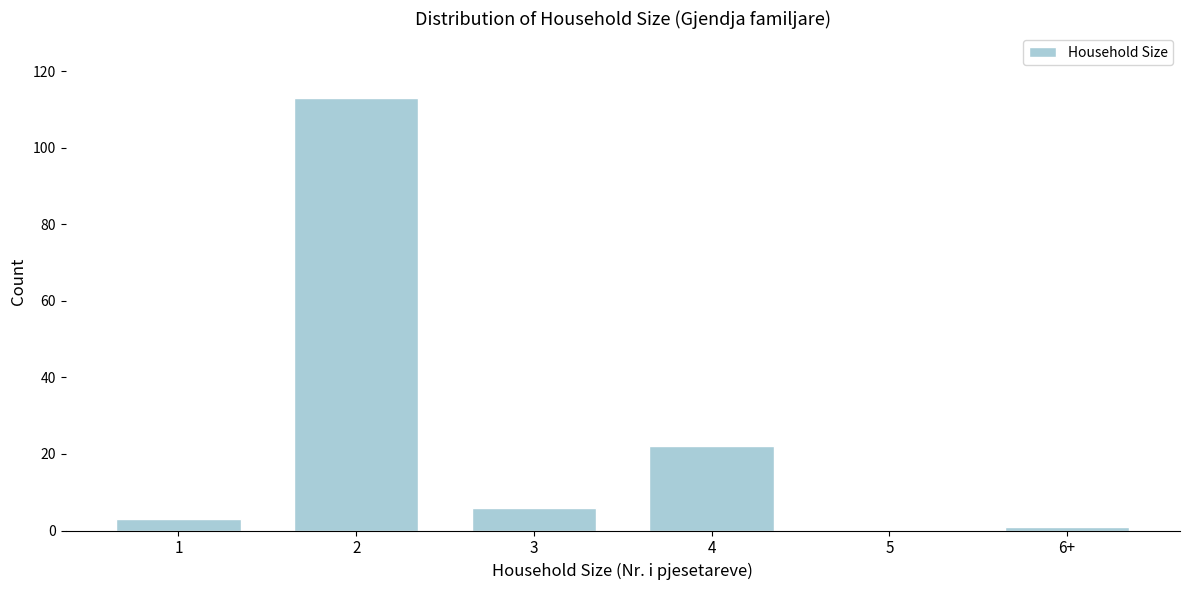

Reading left to right, what are all the values shown in this chart?

1=3	2=113	3=6	4=22	5=0	6+=1